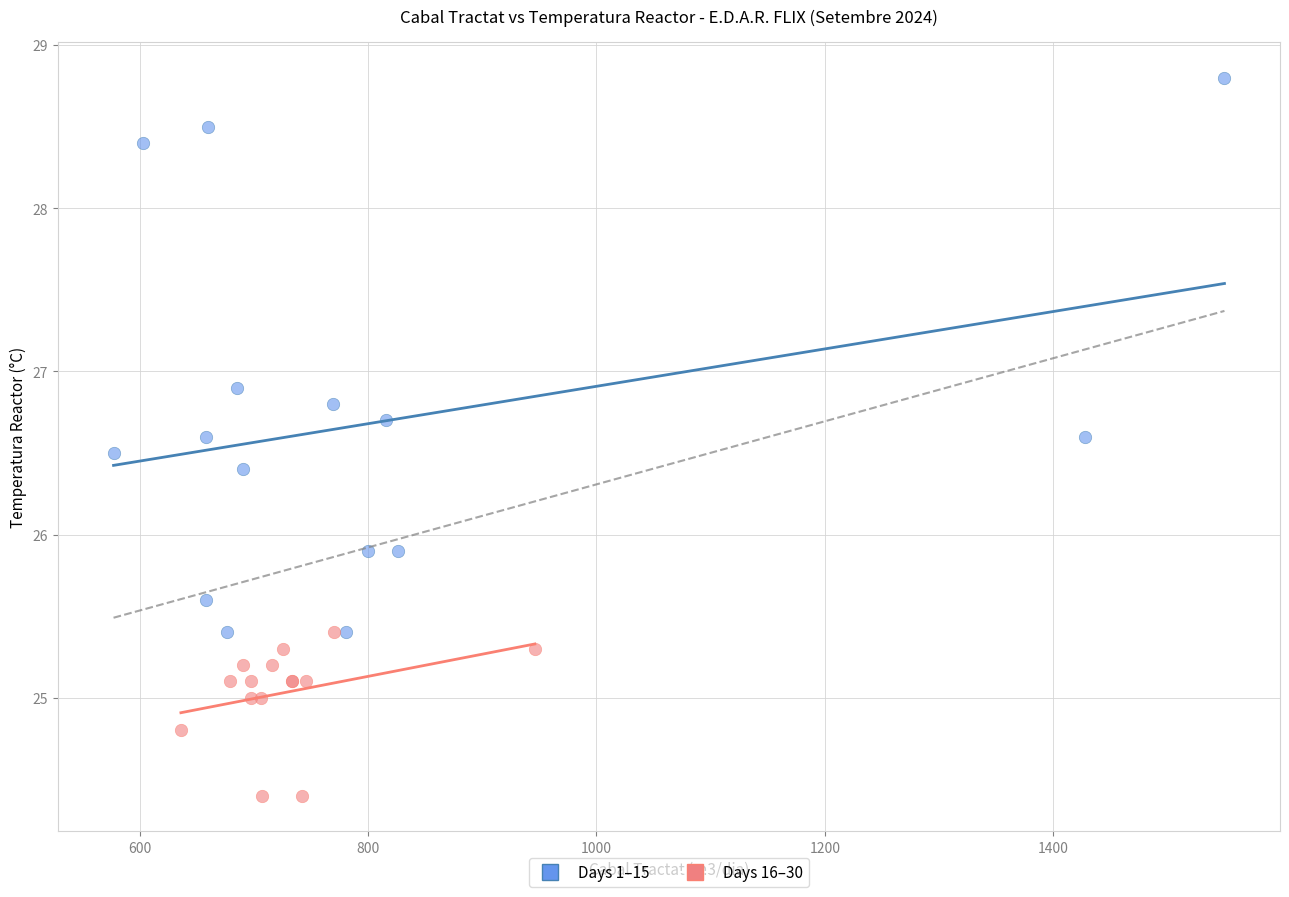

Which series reaches the maximum Y coordinate?

Days 1–15